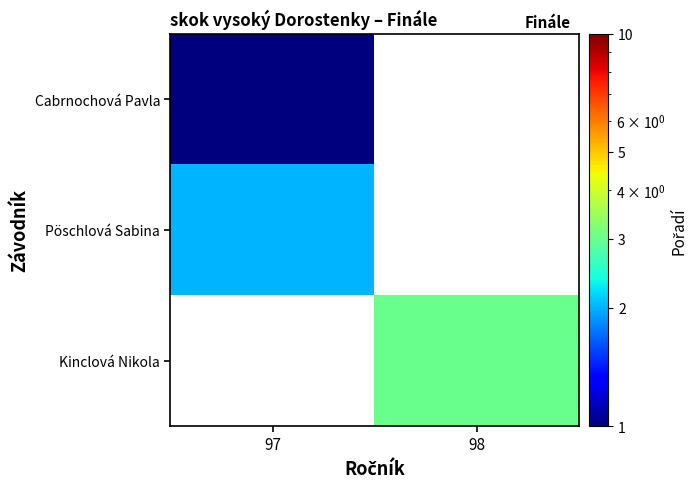

Which series has the largest total across all categories?

Kinclová Nikola